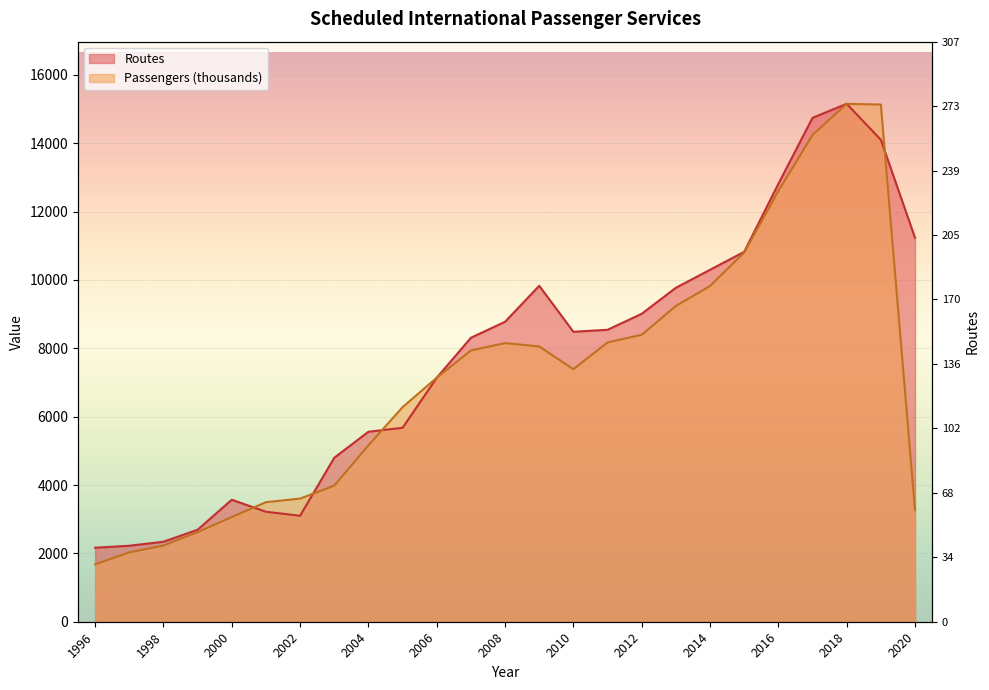

What is the spread (max minus min) of values at 2013?

531.7